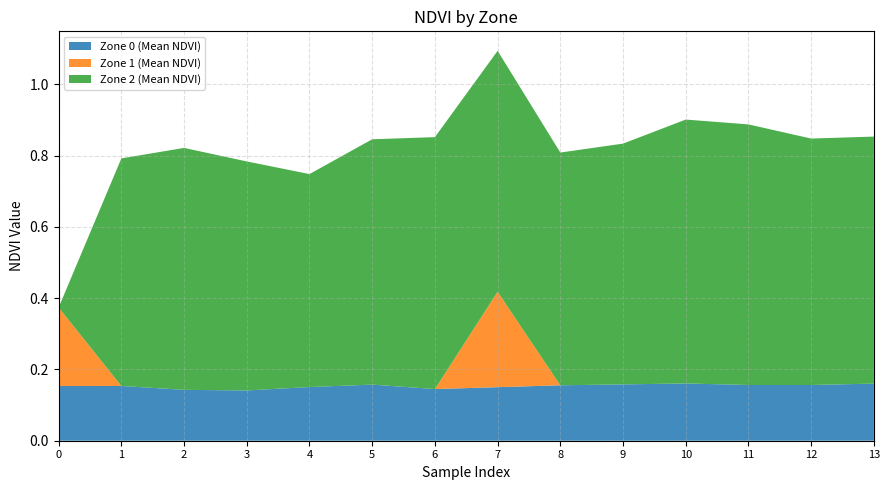

Reading left to right, transcribe all the data shown in this chart.

Zone 0 (Mean NDVI): 0=0.2	1=0.2	2=0.1	3=0.1	4=0.2	5=0.2	6=0.1	7=0.2	8=0.2	9=0.2	10=0.2	11=0.2	12=0.2	13=0.2
Zone 1 (Mean NDVI): 0=0.2	1=0.0	2=0.0	3=0.0	4=0.0	5=0.0	6=0.0	7=0.3	8=0.0	9=0.0	10=0.0	11=0.0	12=0.0	13=0.0
Zone 2 (Mean NDVI): 0=0.0	1=0.6	2=0.7	3=0.6	4=0.6	5=0.7	6=0.7	7=0.7	8=0.7	9=0.7	10=0.7	11=0.7	12=0.7	13=0.7